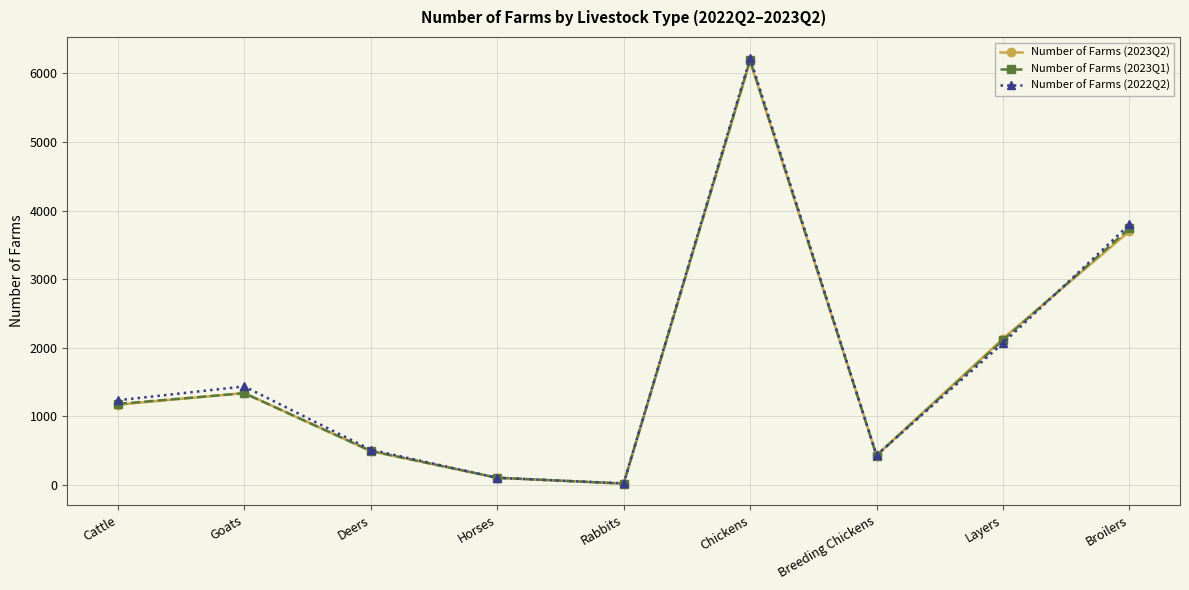

Which category has the highest value in the Number of Farms (2023Q1) series?

Chickens